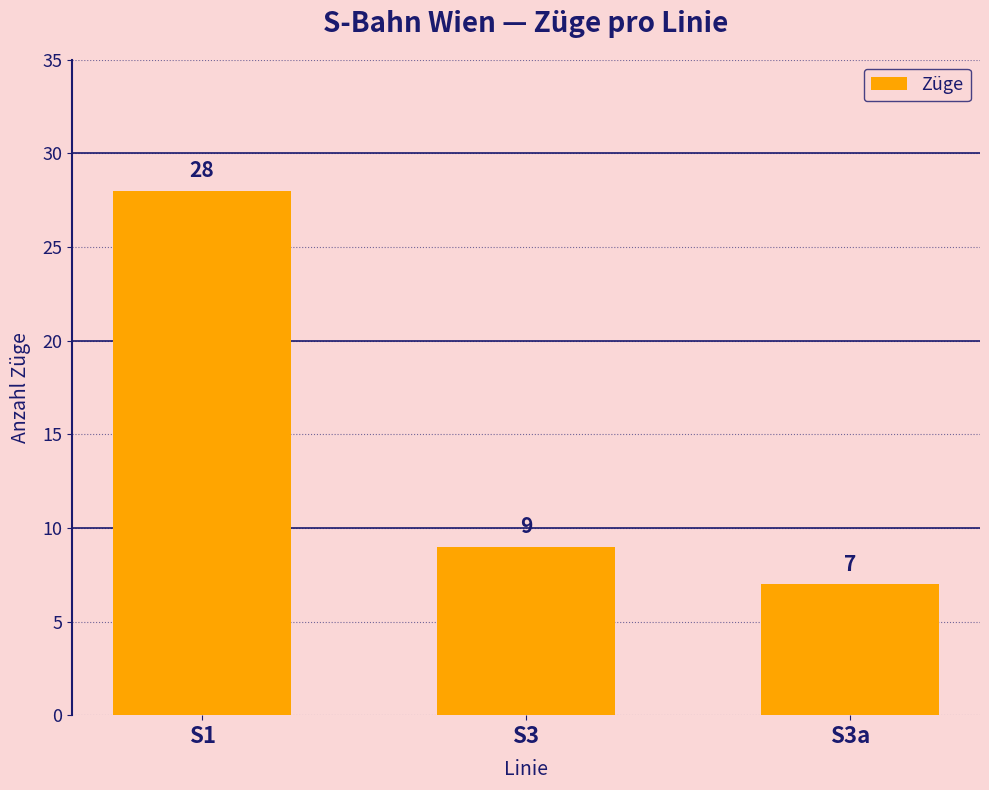

What is the change in value from S1 to S3a?

-21